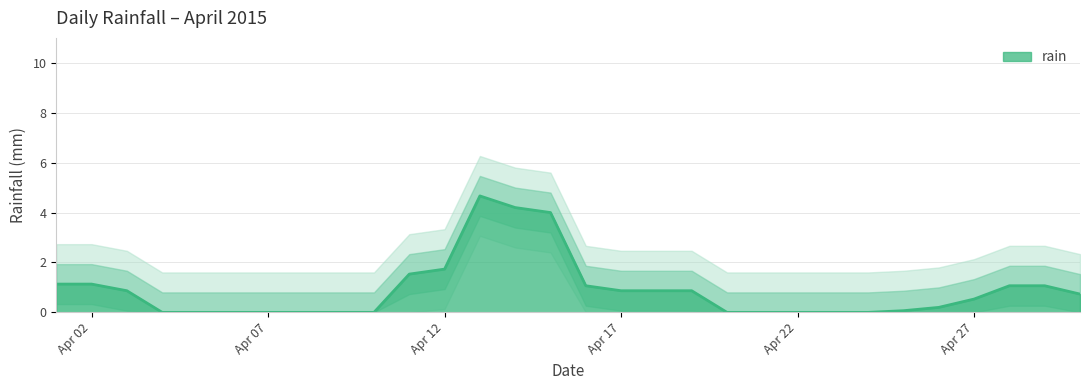

How many lines are shown in the chart?

1